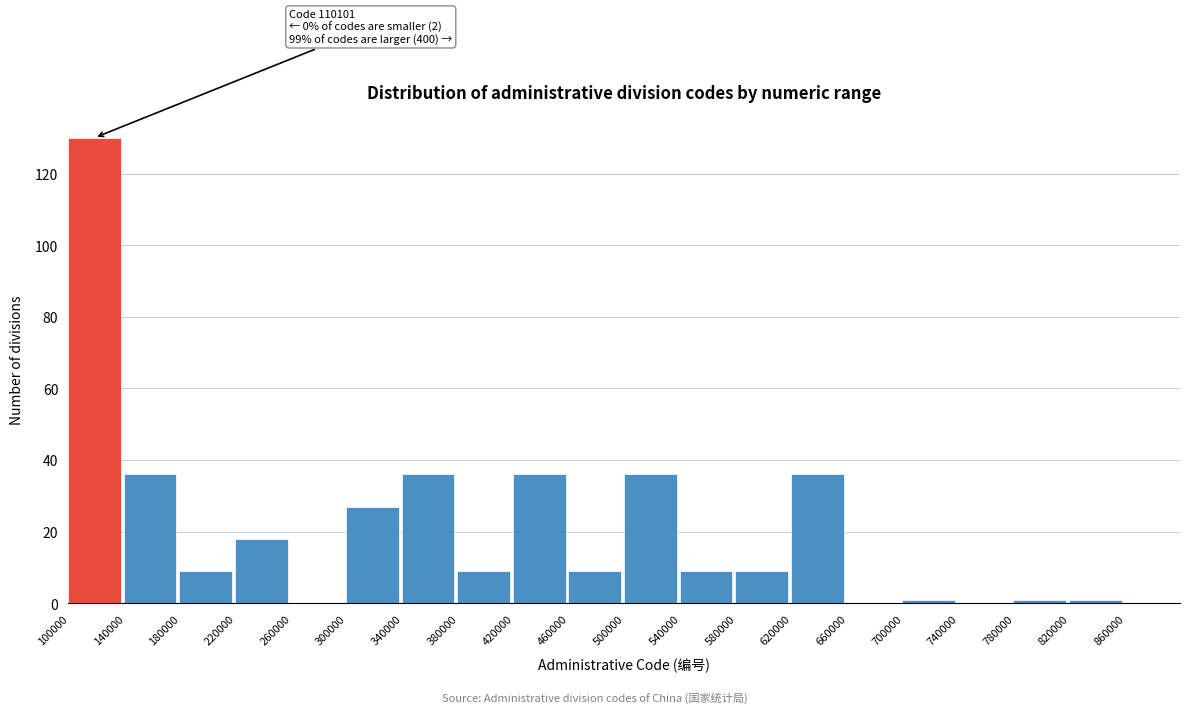

Which range on the x-axis has the tallest bar?

100000 to 140000